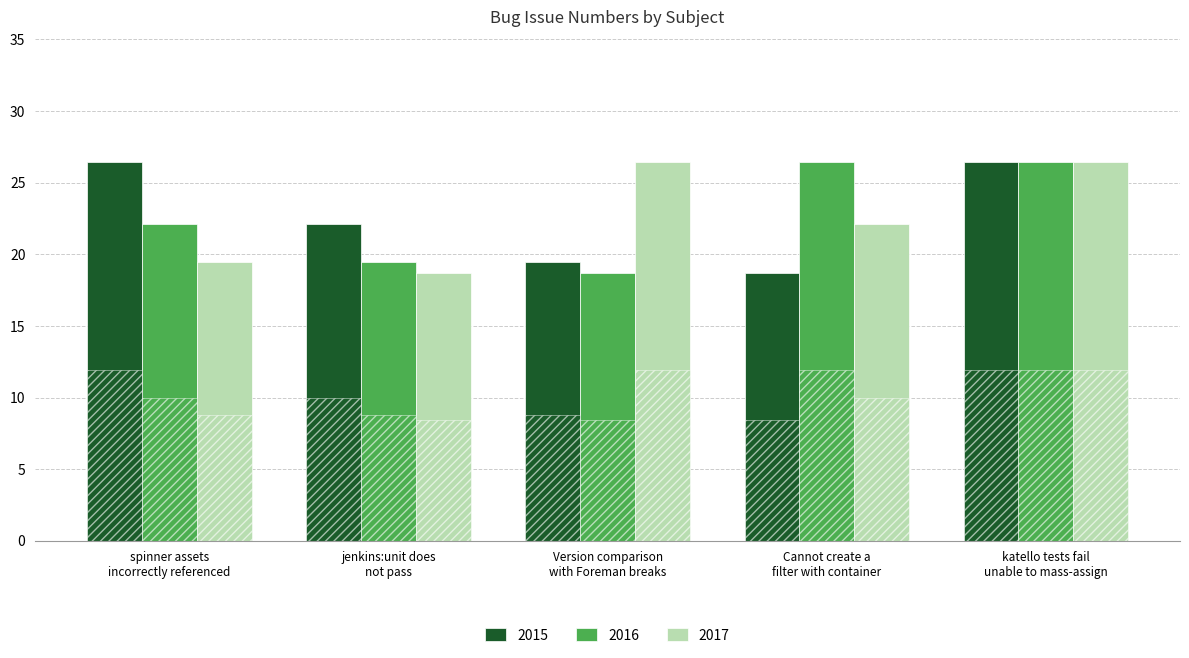

True or false: 2015 has a value of 11.9 at spinner assets
incorrectly referenced.

True